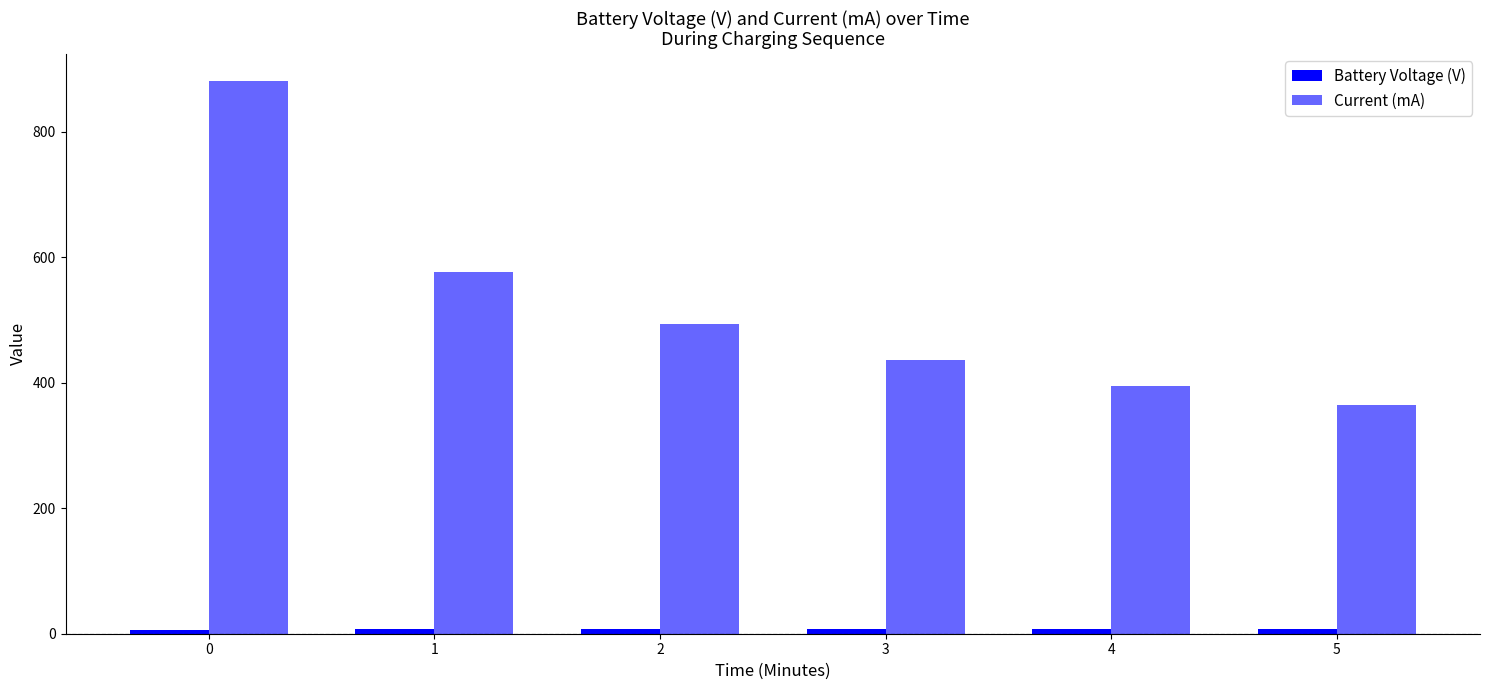

Is it true that Current (mA) equals 255.2 at 1?

False